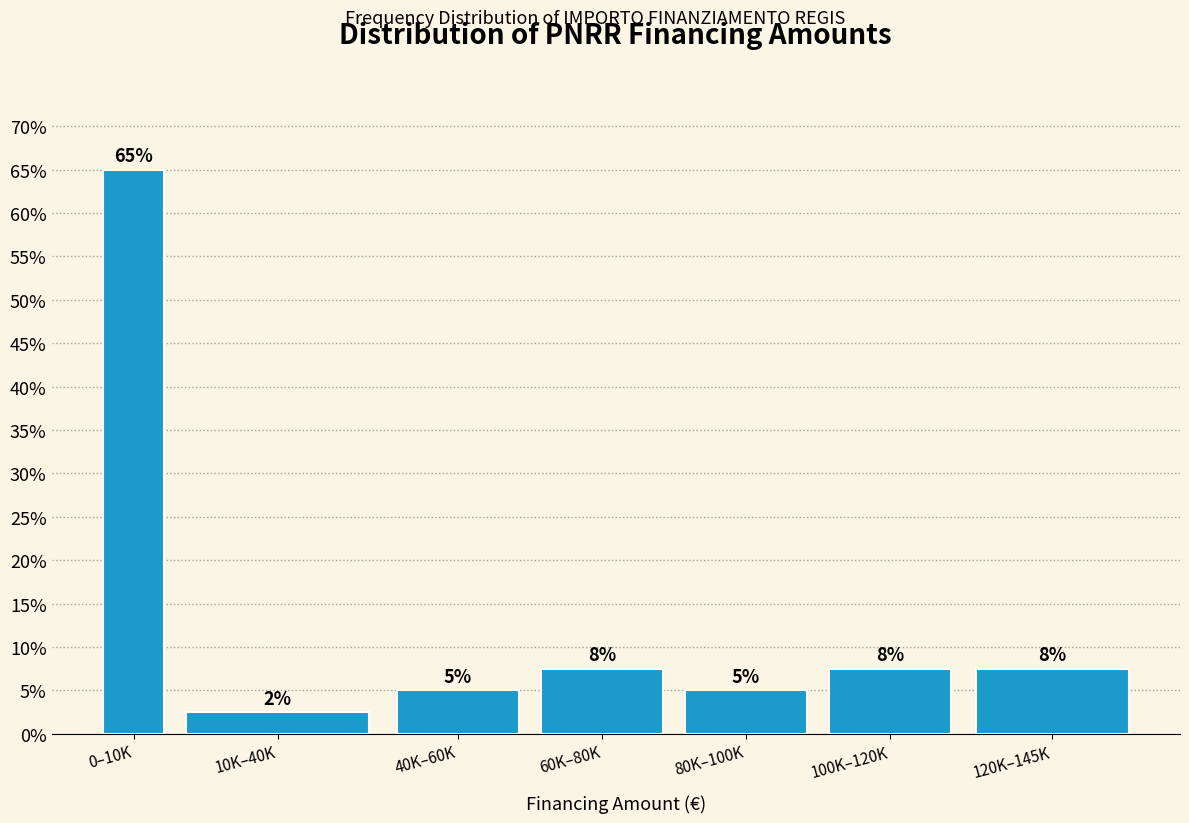

Are the bars horizontal?

No